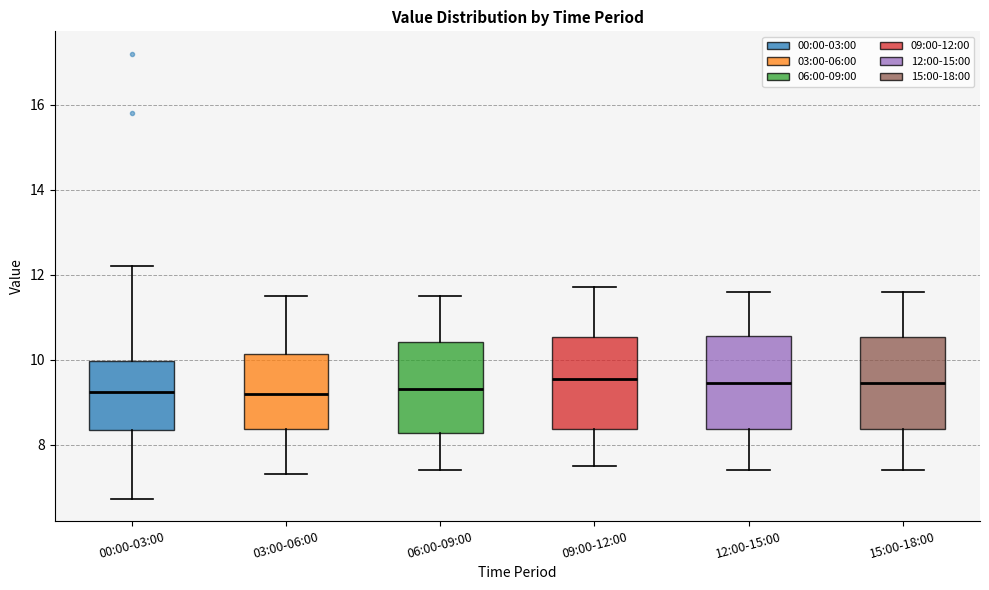

Where does the lower whisker of the box for 03:00-06:00 end on the y-axis? The values are not printed on the chart, so give them approximately, as read against the axis.

7.4